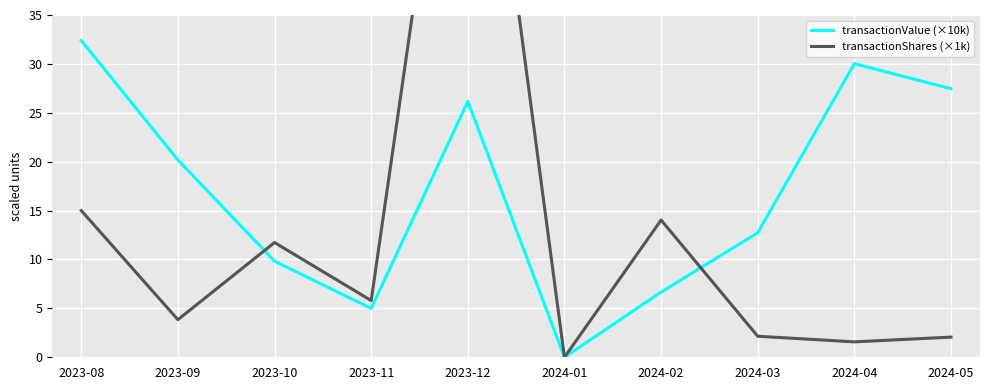

Count the number of data series in this chart.

2